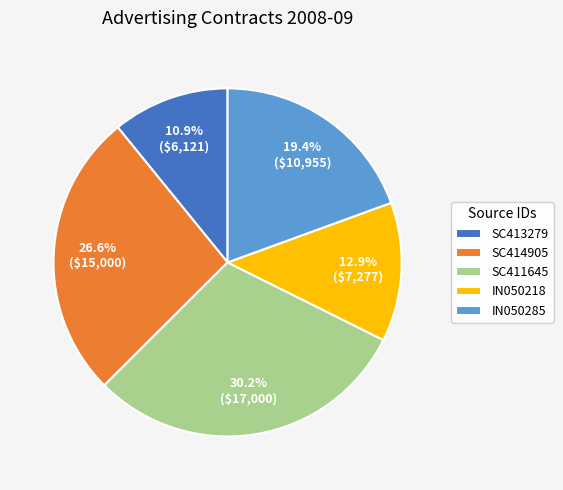

What is the smallest slice in the pie chart?

SC413279